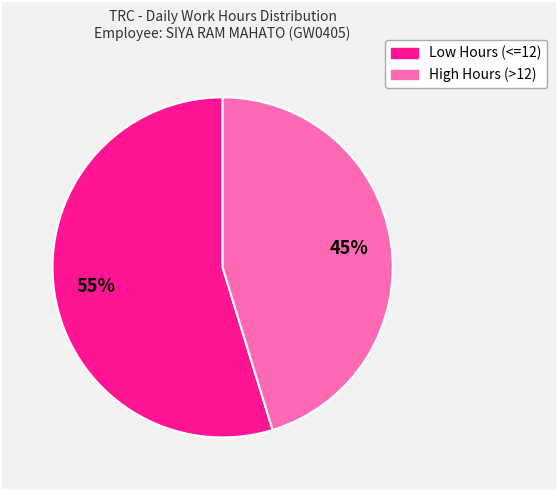

To the nearest percent, what is the average slice percentage?

50%